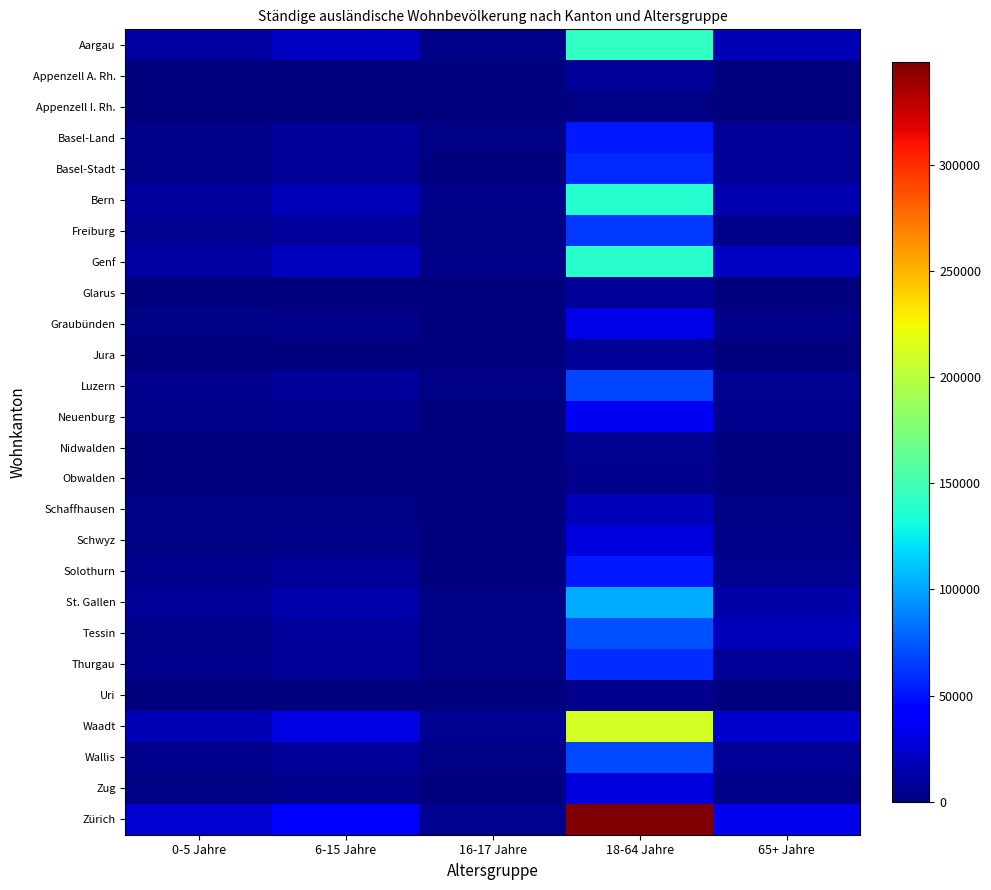

What is the difference between the highest and lowest values at 6-15 Jahre?

39347